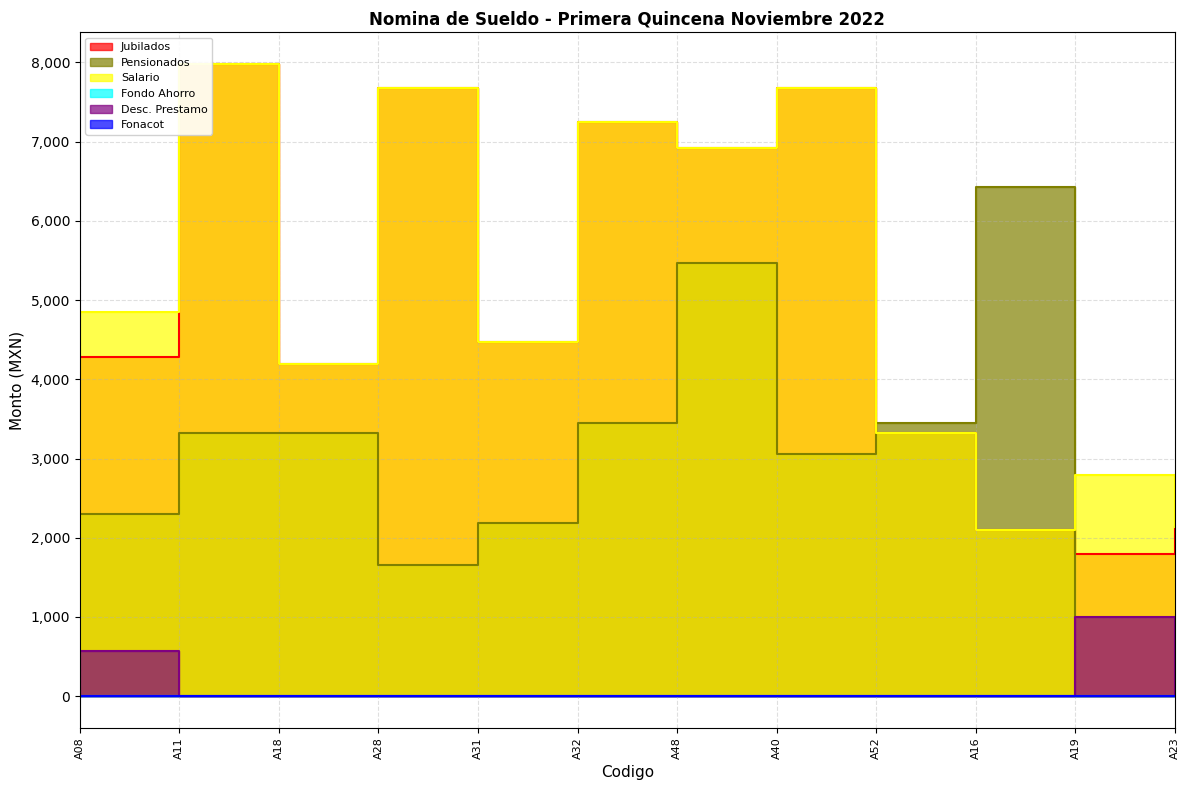

Rank the categories by Jubilados value from highest to lowest.

A11, A28, A40, A32, A48, A31, A08, A18, A52, A23, A16, A19